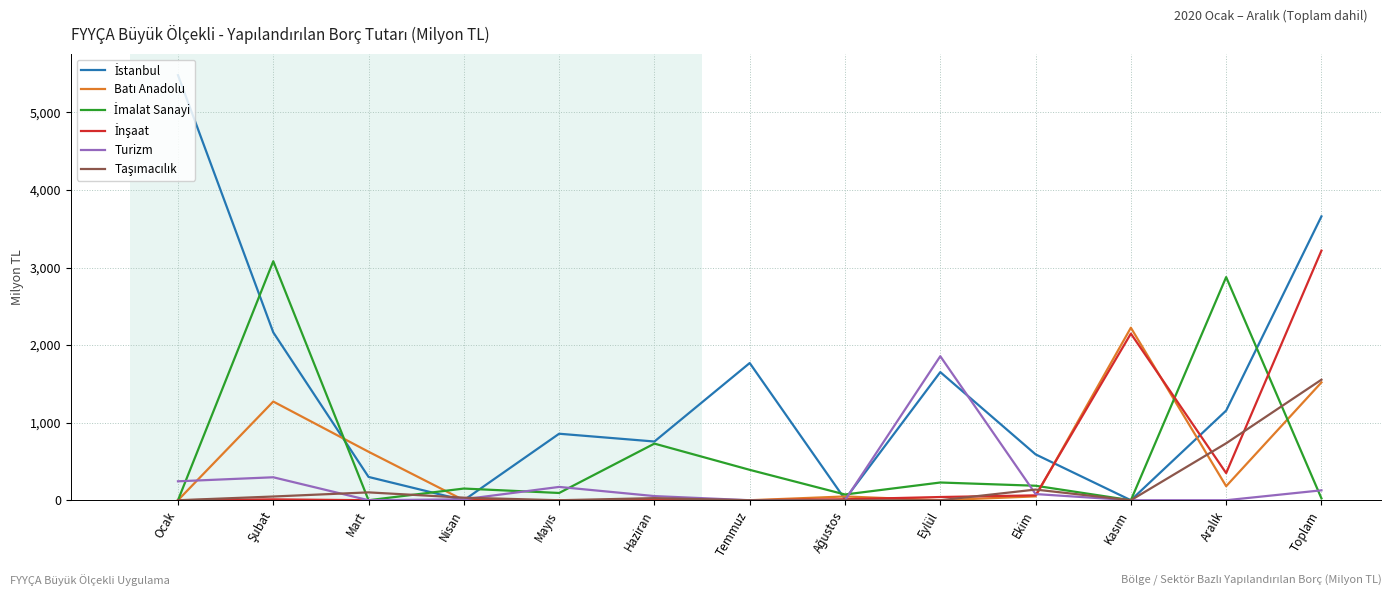

What is the greatest value displayed?

5479.8